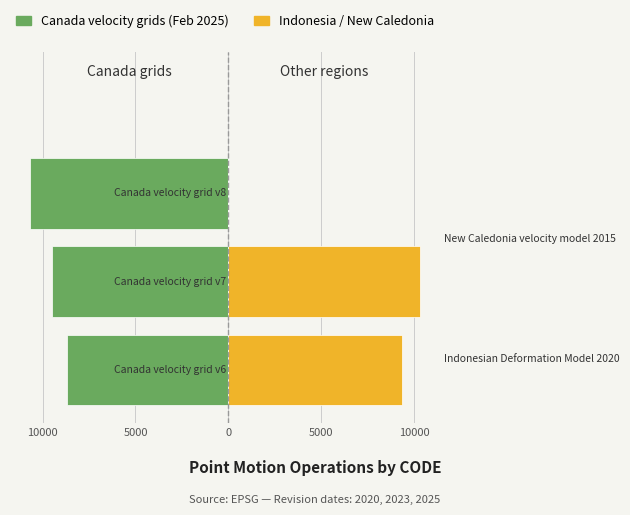

Which has a higher value, 10000 or 5000?

10000